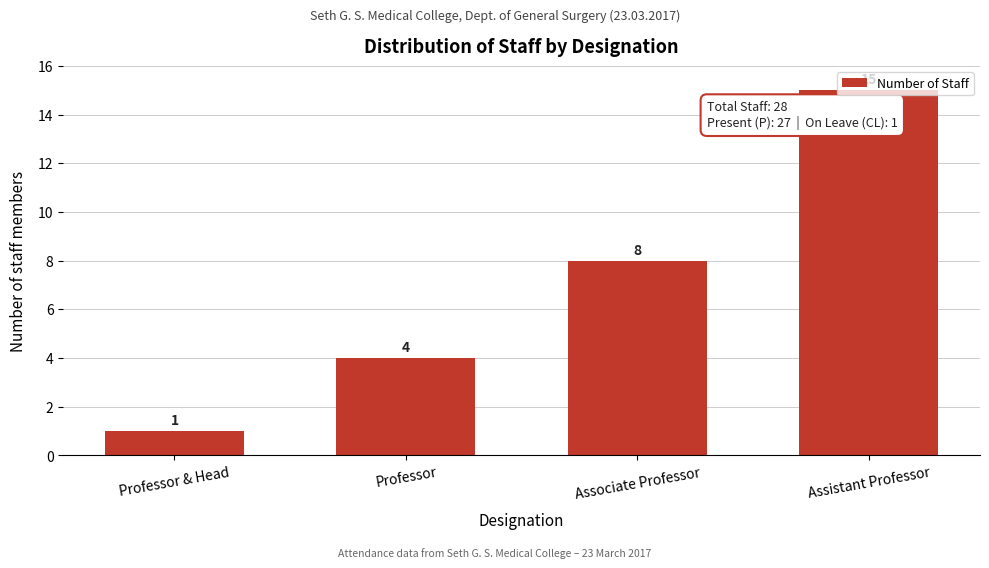

What position from the left is Professor?

2